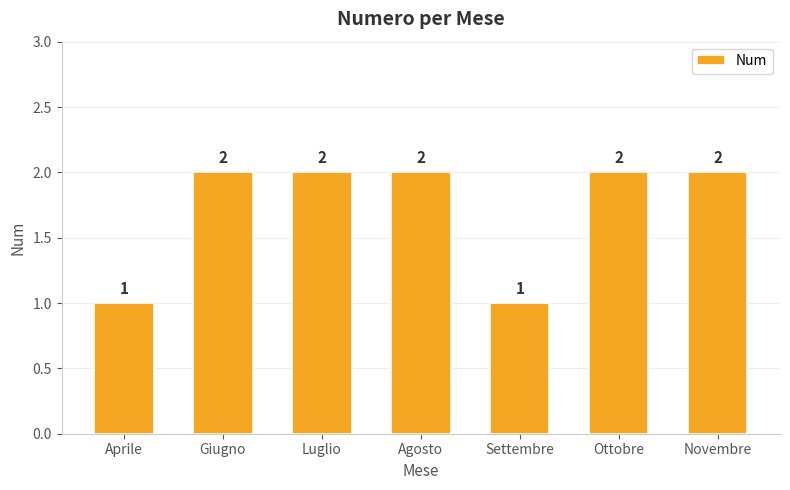

Reading left to right, what are all the values shown in this chart?

1	2	2	2	1	2	2